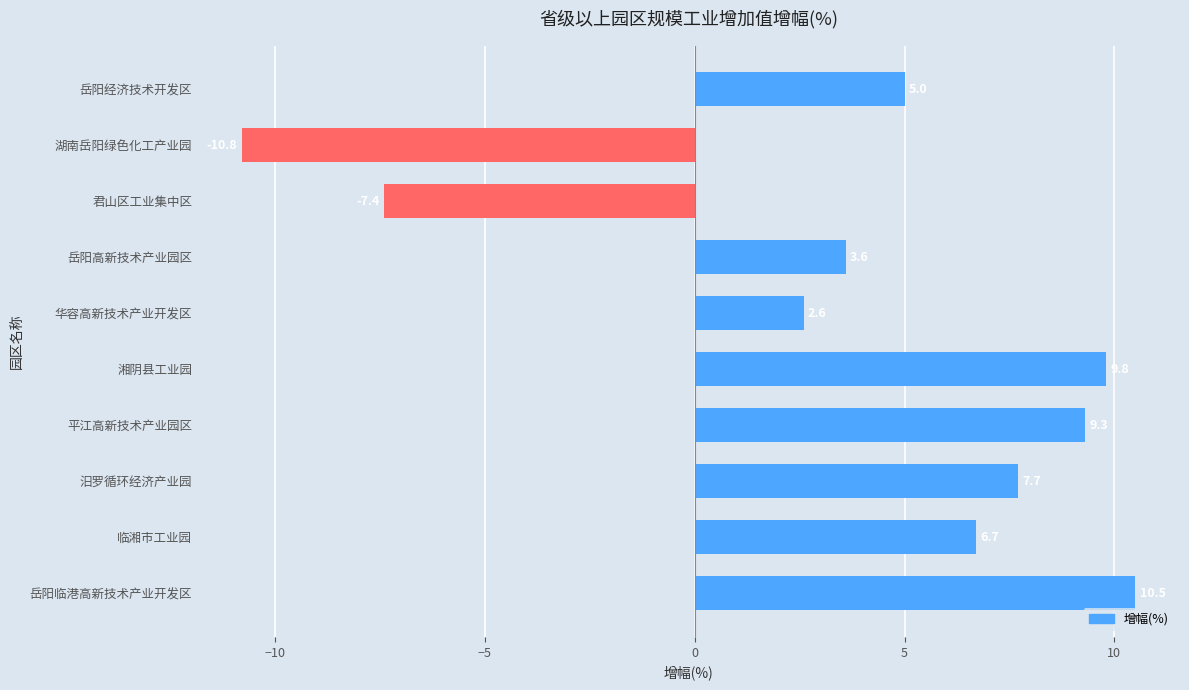

Rank the categories by value from highest to lowest.

岳阳临港高新技术产业开发区, 湘阴县工业园, 平江高新技术产业园区, 汨罗循环经济产业园, 临湘市工业园, 岳阳经济技术开发区, 岳阳高新技术产业园区, 华容高新技术产业开发区, 君山区工业集中区, 湖南岳阳绿色化工产业园